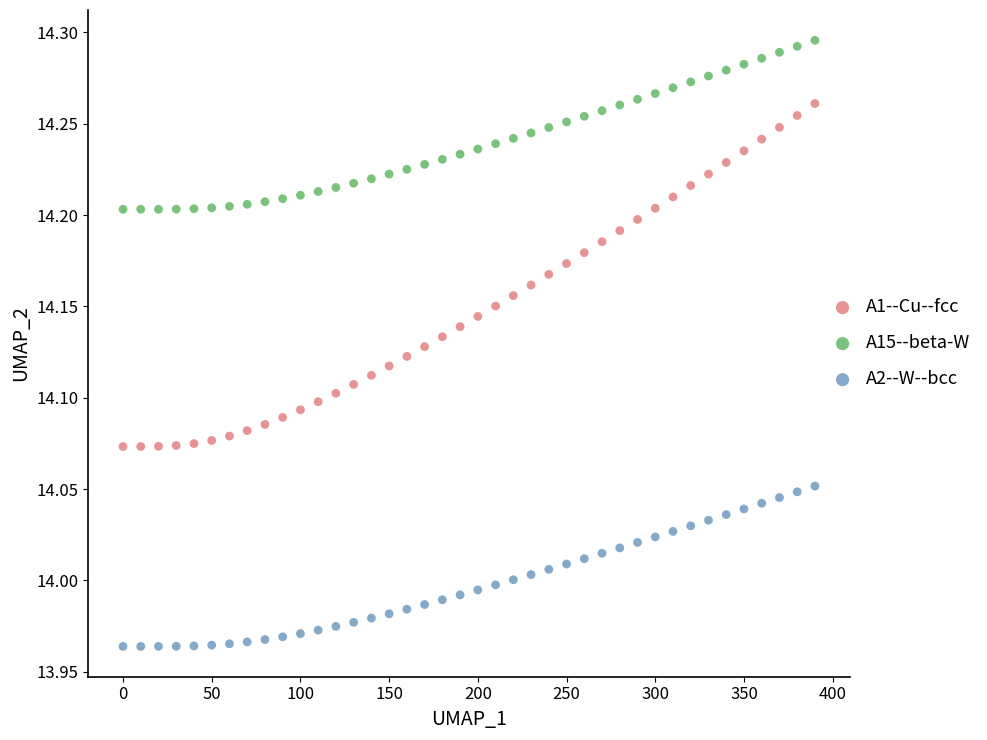

Which series reaches the minimum Y coordinate?

A2--W--bcc